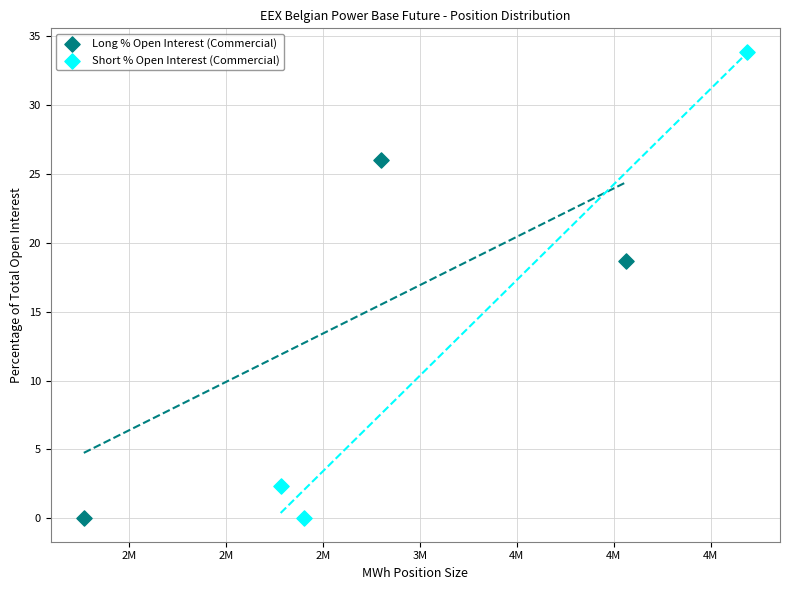

Which series has the widest spread of Y values?

Short % Open Interest (Commercial)